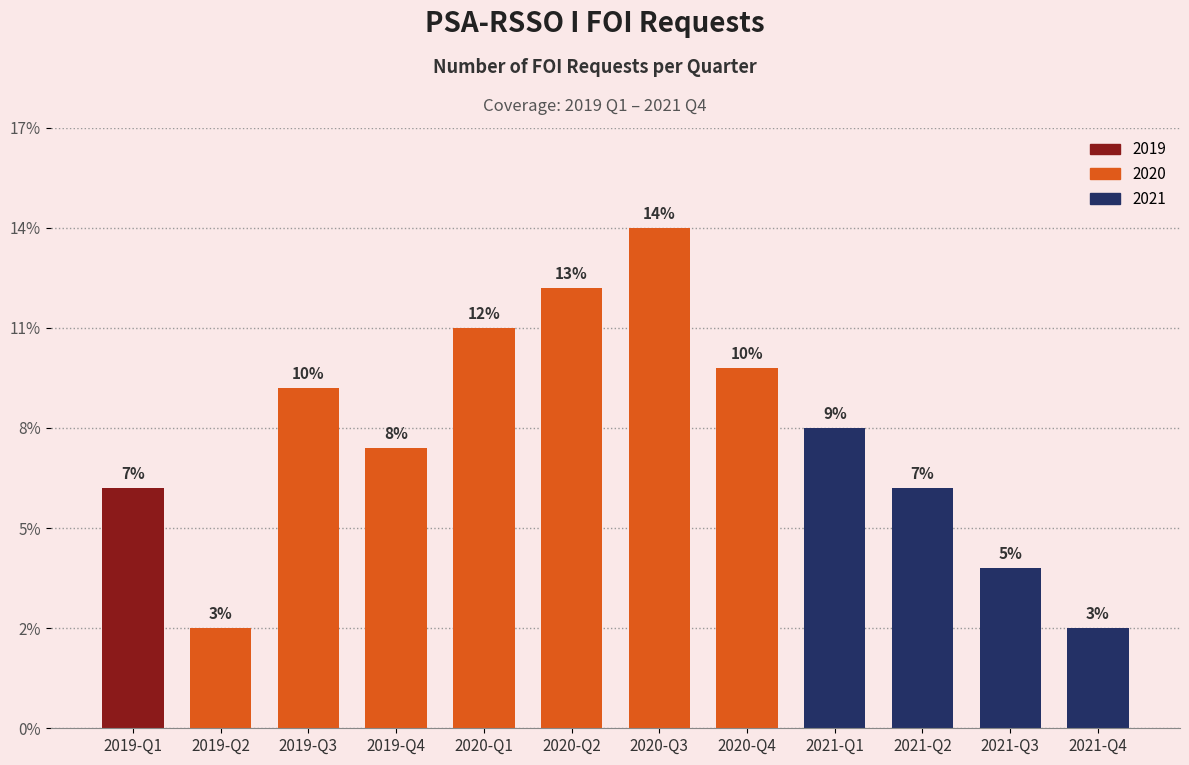

Rank the categories by value from highest to lowest.

2020-Q3, 2020-Q2, 2020-Q1, 2020-Q4, 2019-Q3, 2021-Q1, 2019-Q4, 2019-Q1, 2021-Q2, 2021-Q3, 2019-Q2, 2021-Q4